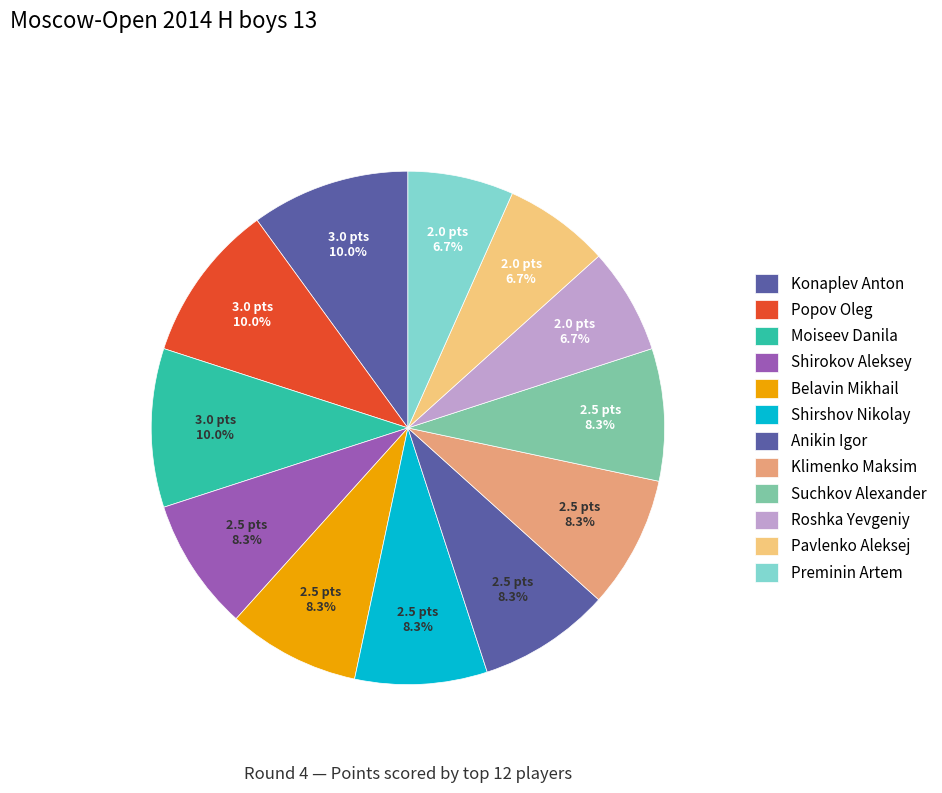

How many slices are in this pie chart?

12